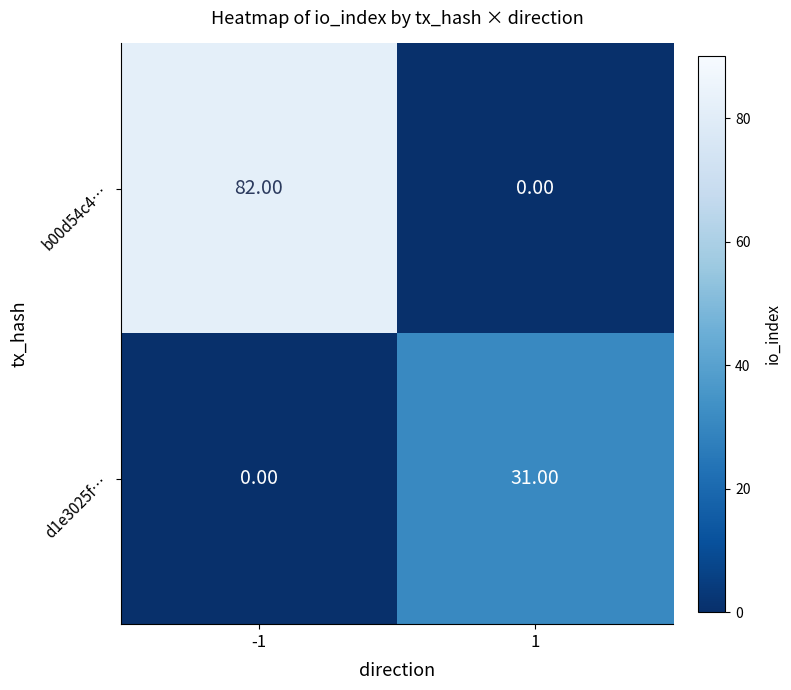

Which series has the largest total across all categories?

b00d54c4…